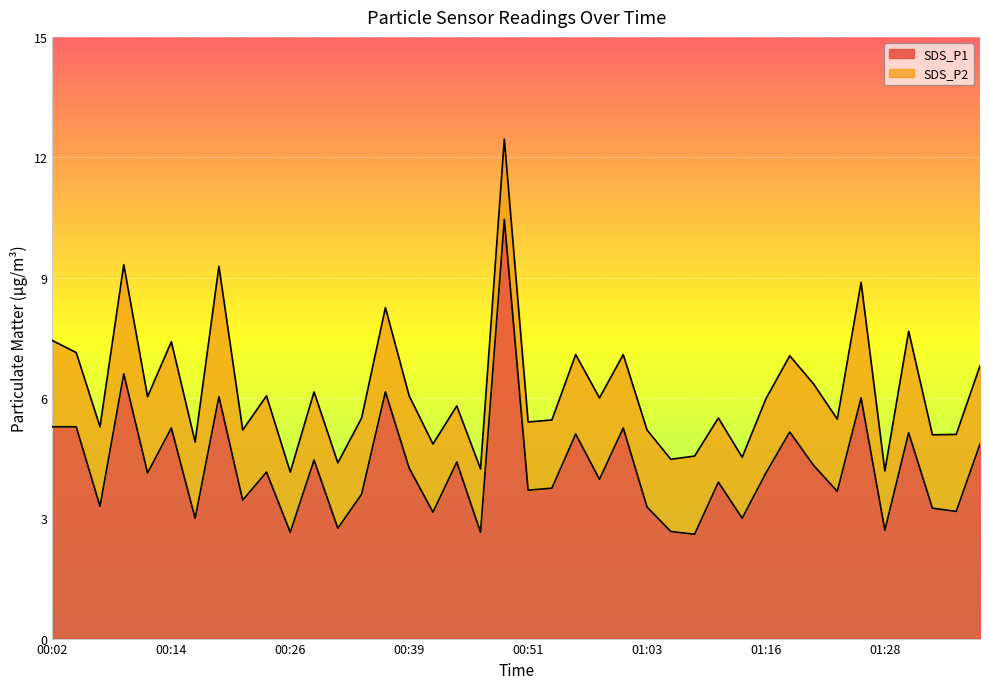

What is the total value across all series at 00:14?

7.4